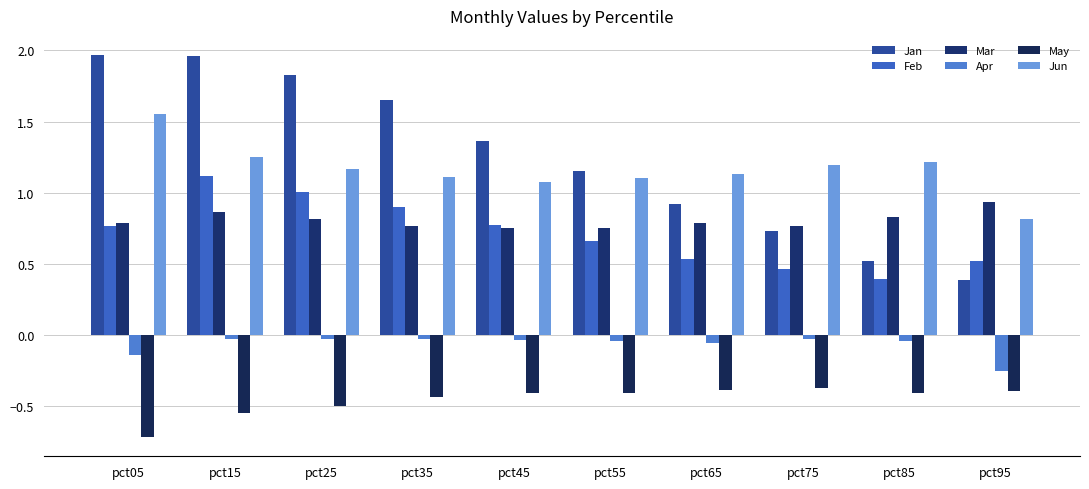

Are the bars horizontal?

No